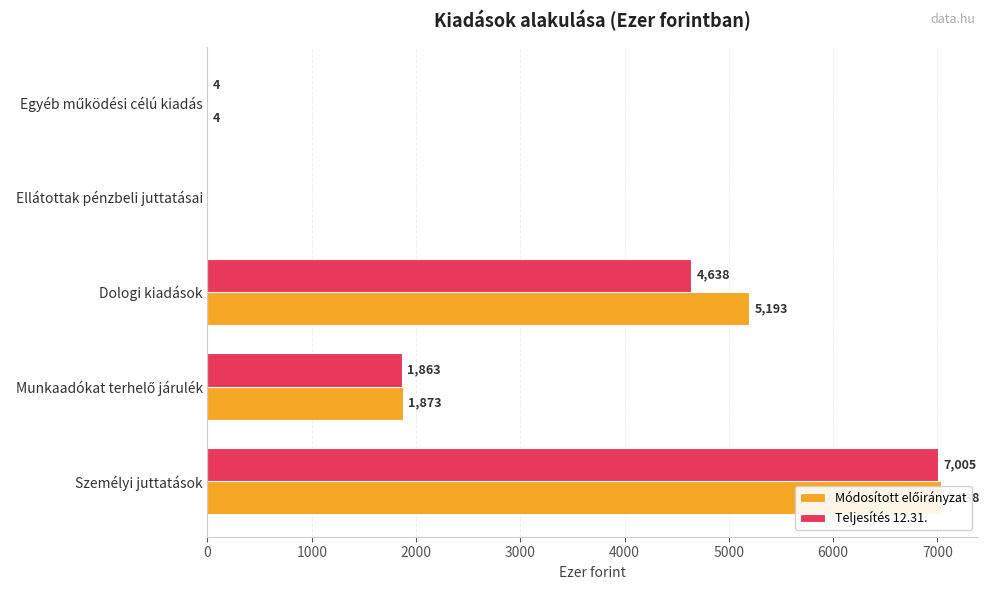

Reading right to left, list all the values displayed in this chart.

Módosított előirányzat: 4	0	5193	1873	7038
Teljesítés 12.31.: 4	0	4638	1863	7005